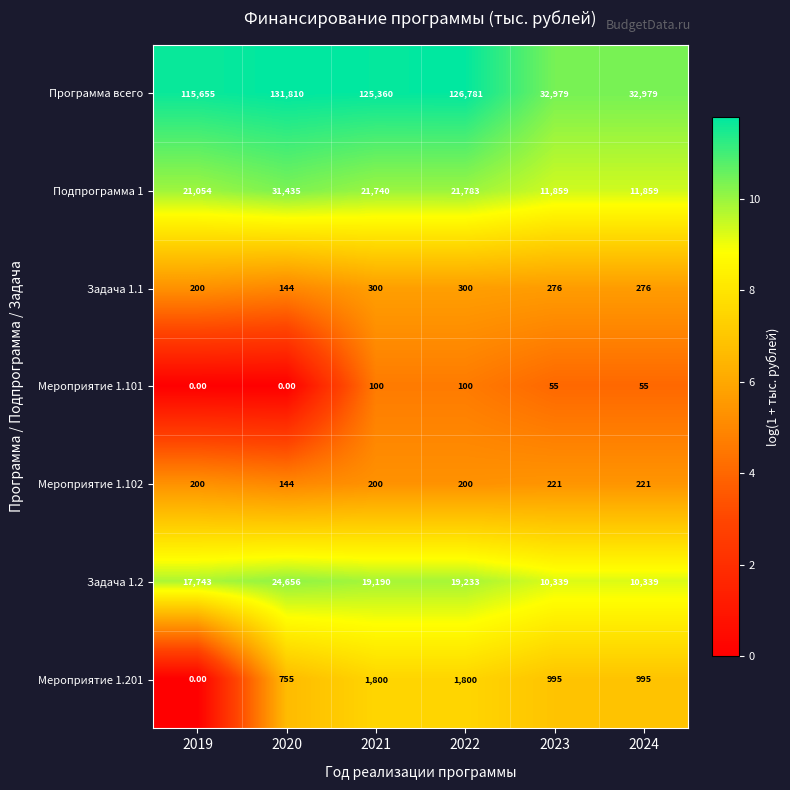

What is the difference between the maximum and minimum values in the Мероприятие 1.101 series?

100